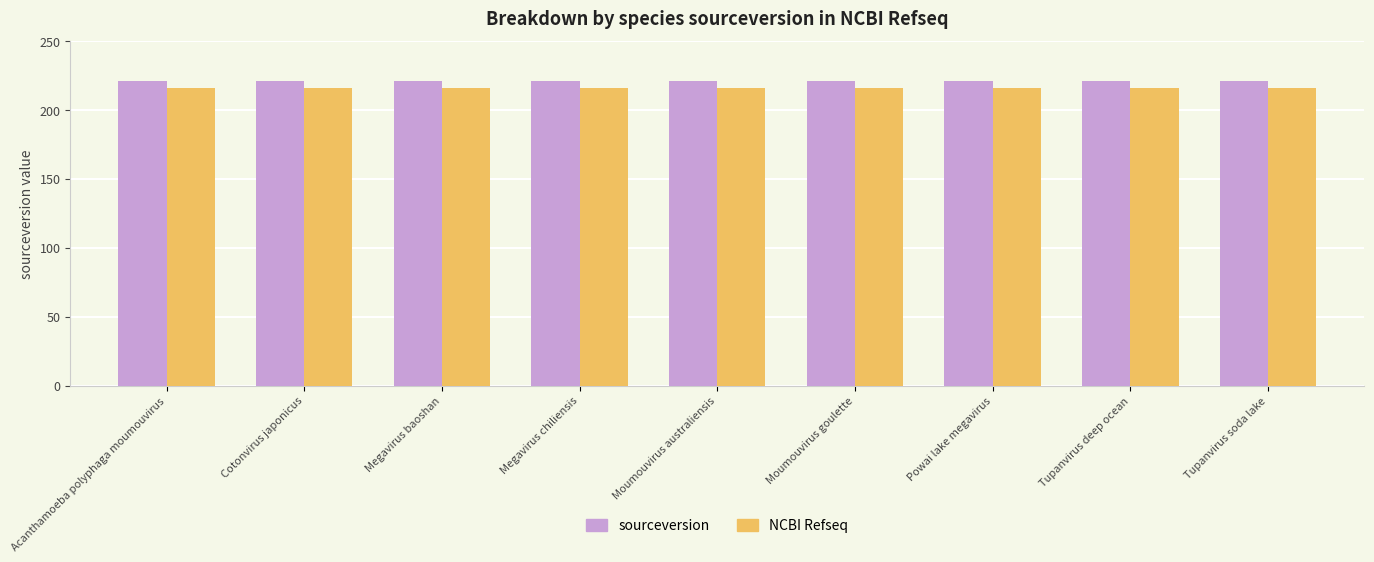

How many groups of bars are there?

9